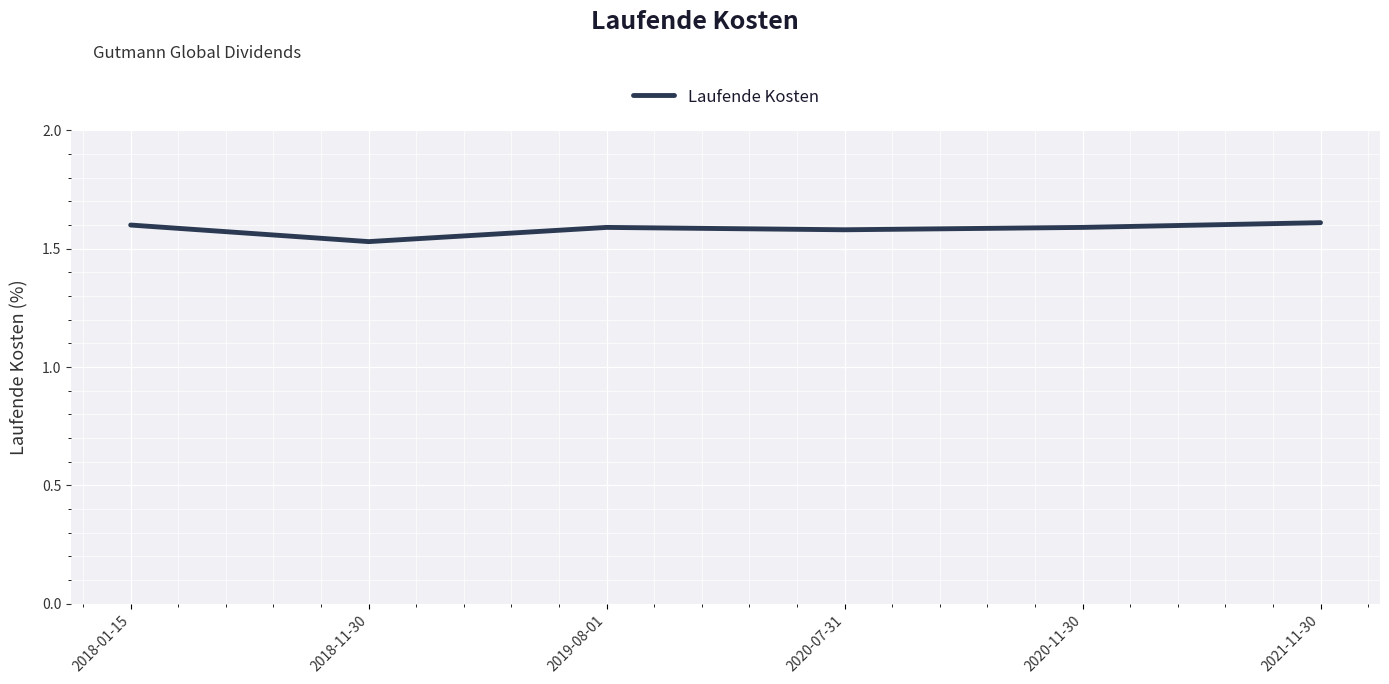

Where is the first local minimum?

2018-11-30